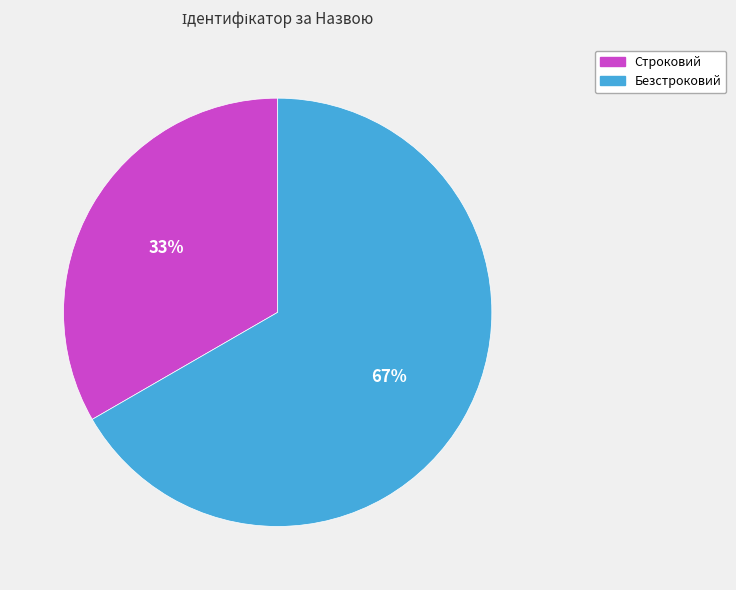

Which category has the smallest portion of the pie?

Строковий